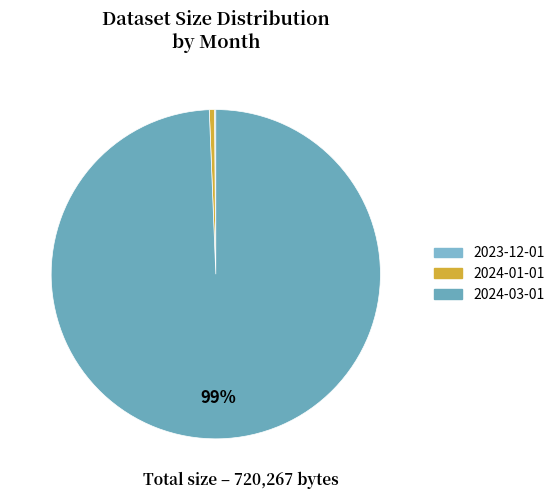

What is the change in value from 2023-12-01 to 2024-03-01?

+714777